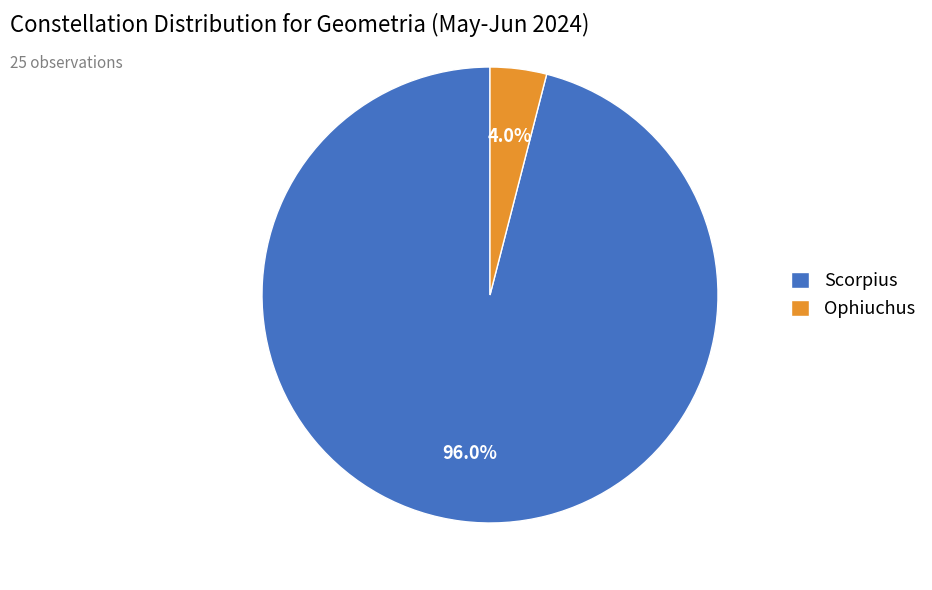

Rank the categories by value from lowest to highest.

Ophiuchus, Scorpius